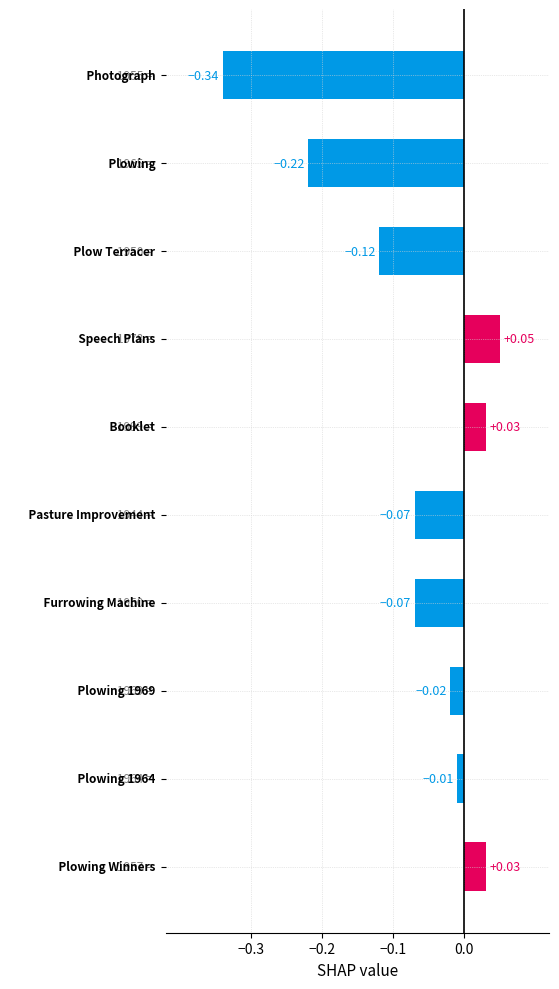

What is the difference between the maximum and minimum values?

0.4